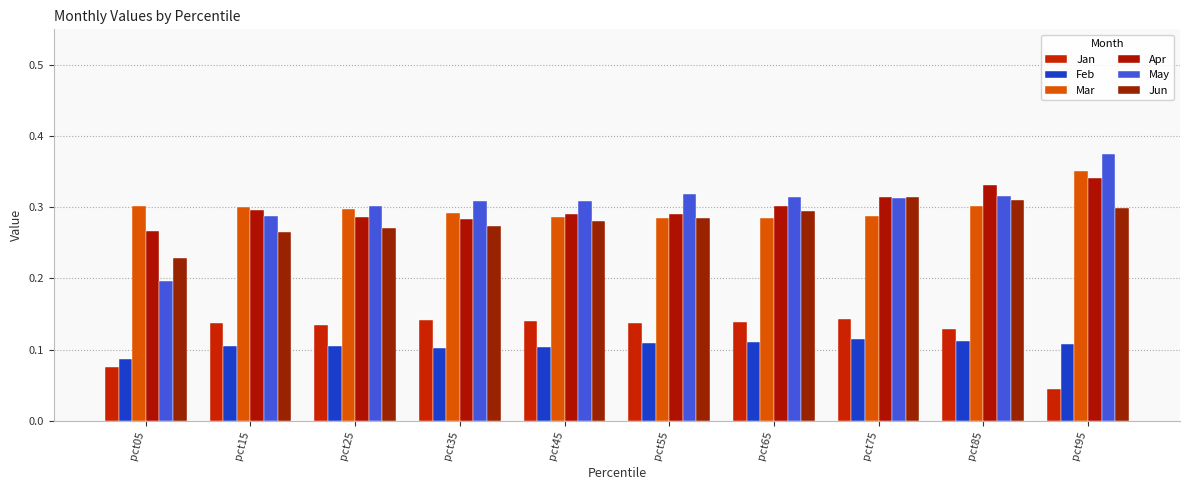

Between pct85 and pct05, which is larger?

pct85